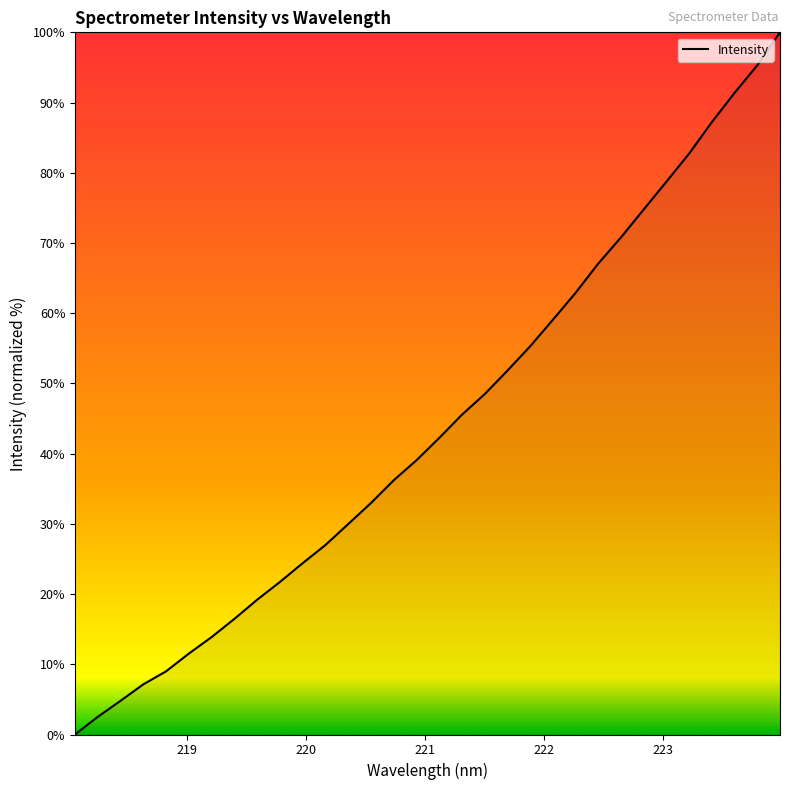

What is the maximum value shown in the chart?

100.0